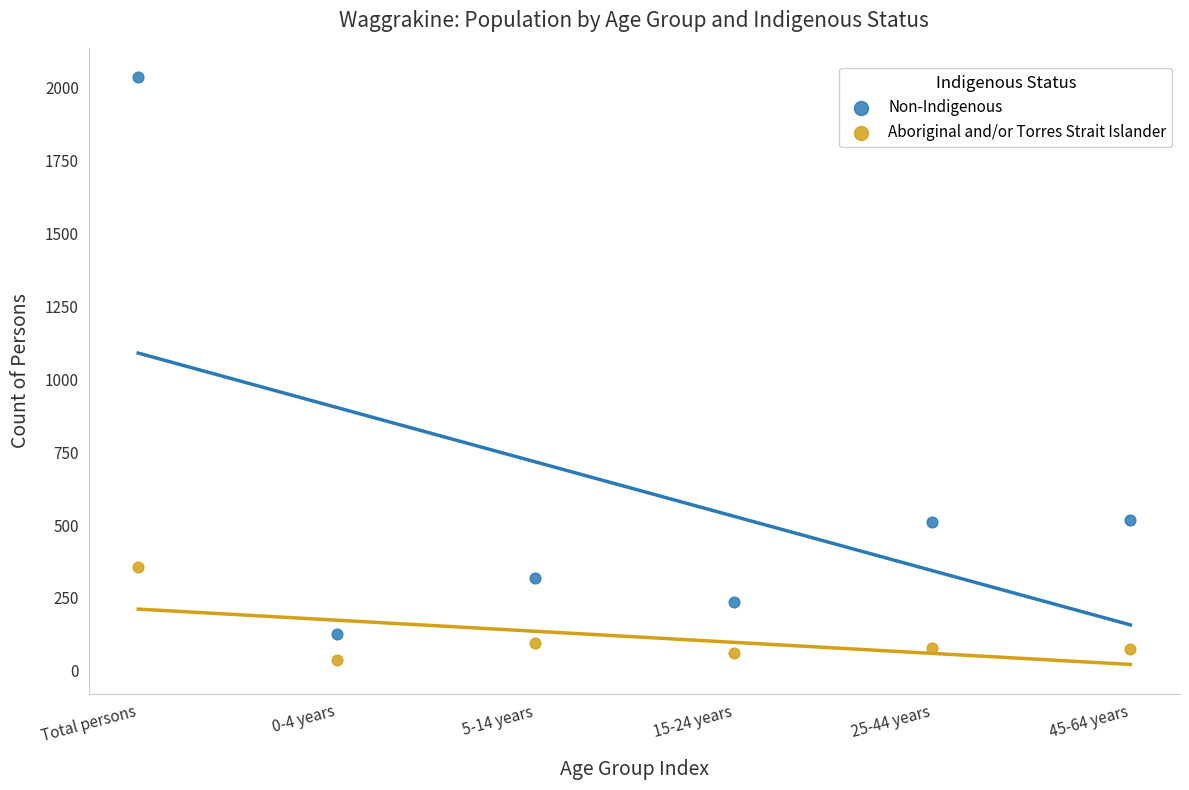

Which series contains the highest Y value?

Non-Indigenous